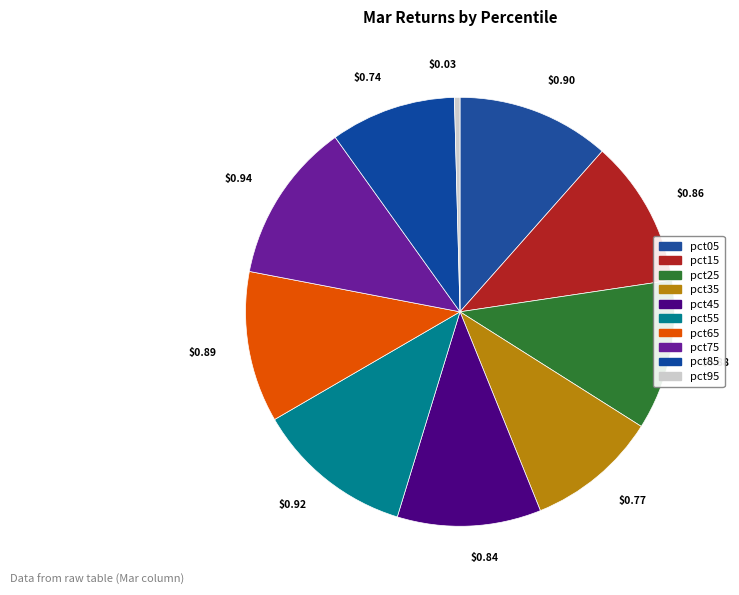

Is the sum of pct85 and pct65 greater than half?

No